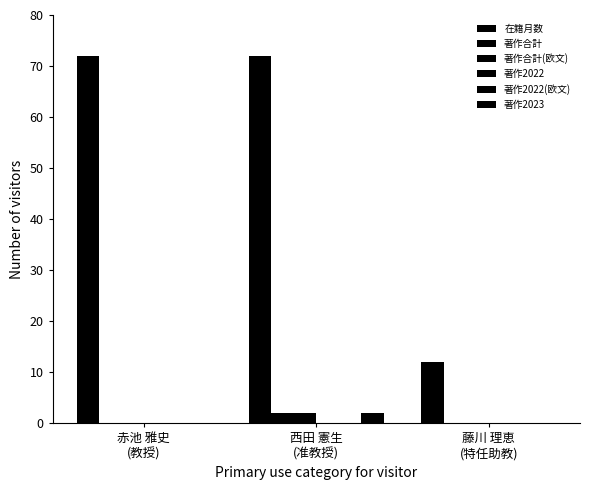

Reading left to right, list all the values displayed in this chart.

在籍月数: 72	72	12
著作合計: 0	2	0
著作合計(欧文): 0	2	0
著作2022: 0	0	0
著作2022(欧文): 0	0	0
著作2023: 0	2	0